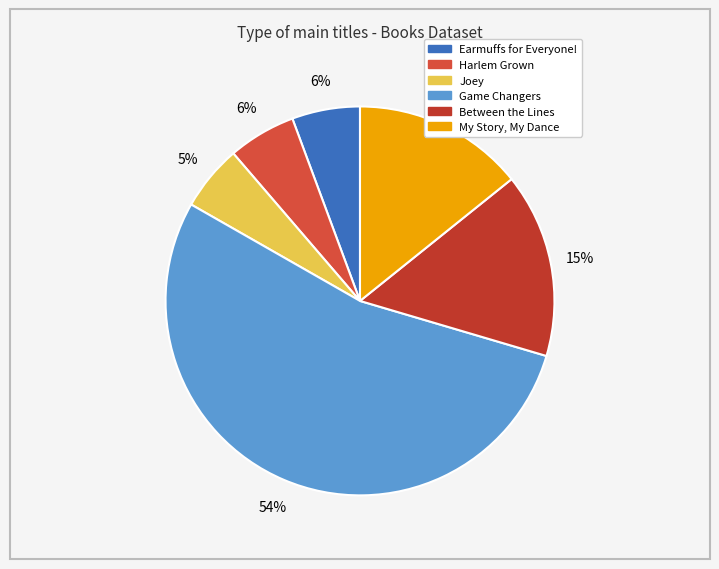

Count the number of slices in the pie.

6